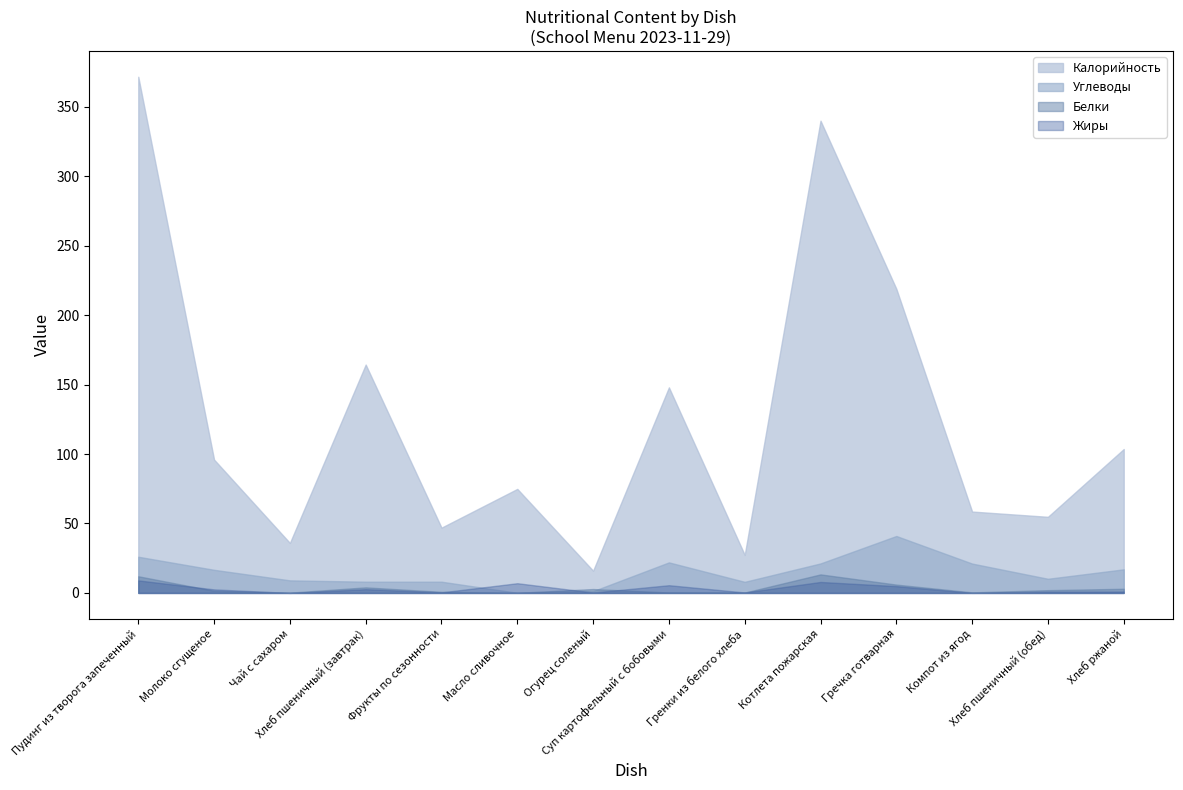

True or false: Калорийность and Углеводы intersect in this chart.

False